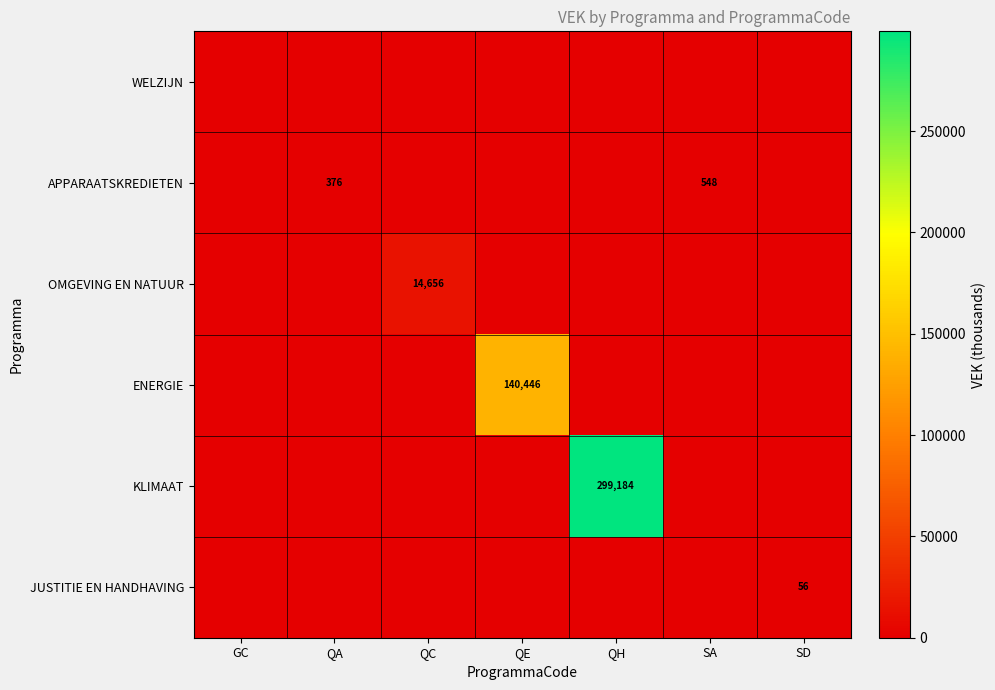

The APPARAATSKREDIETEN series shows 376 at QA. True or false?

True